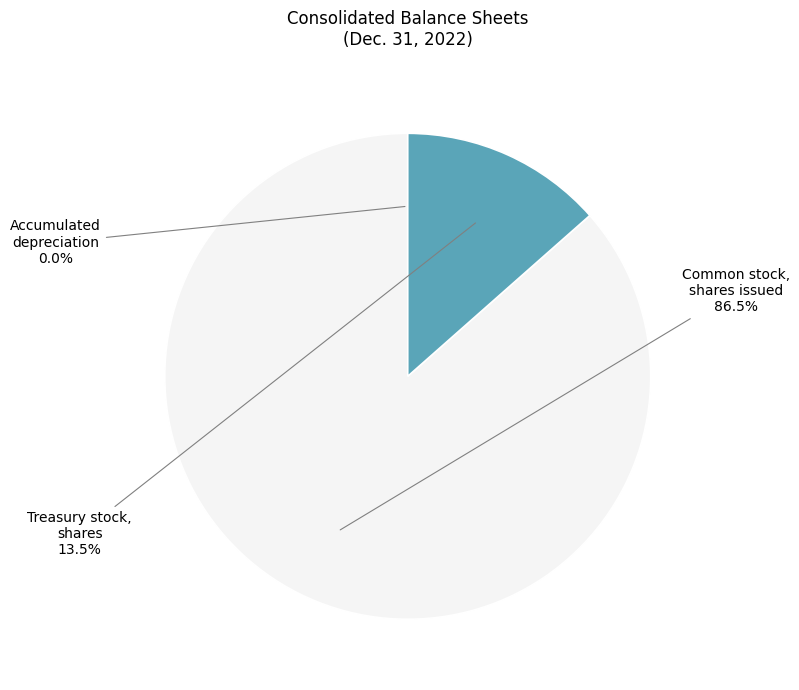

Does any single category account for the majority?

Yes